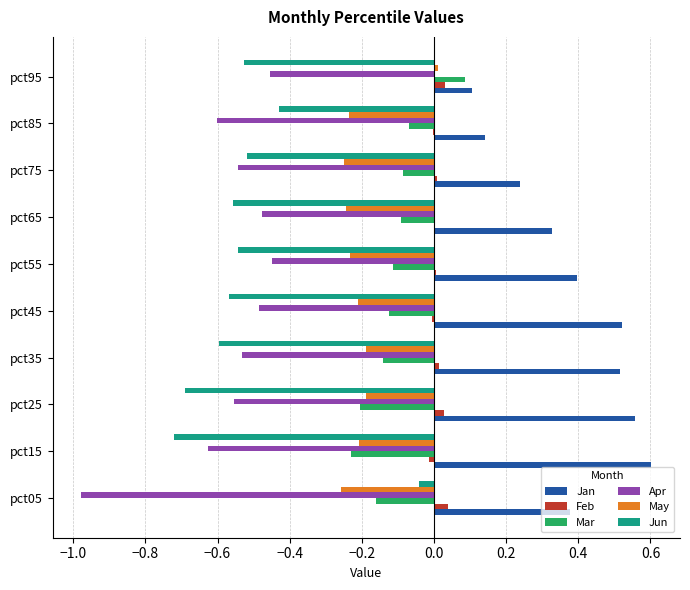

Which series changed the most between pct15 and pct75?

Jan